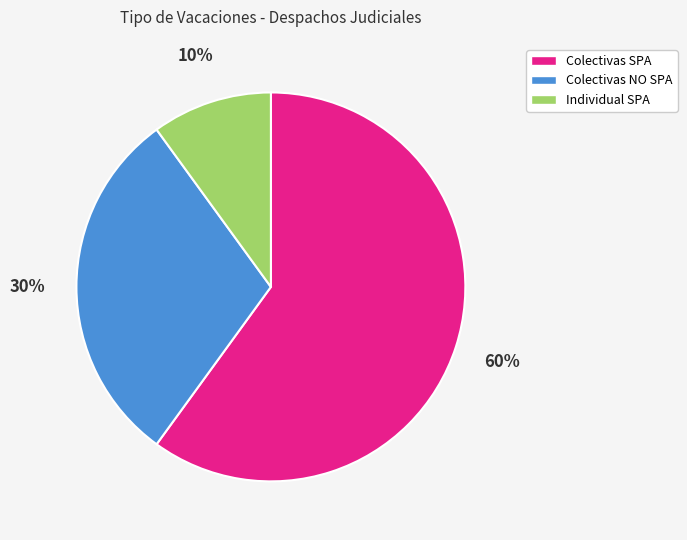

Rank the categories by value from highest to lowest.

Colectivas SPA, Colectivas NO SPA, Individual SPA